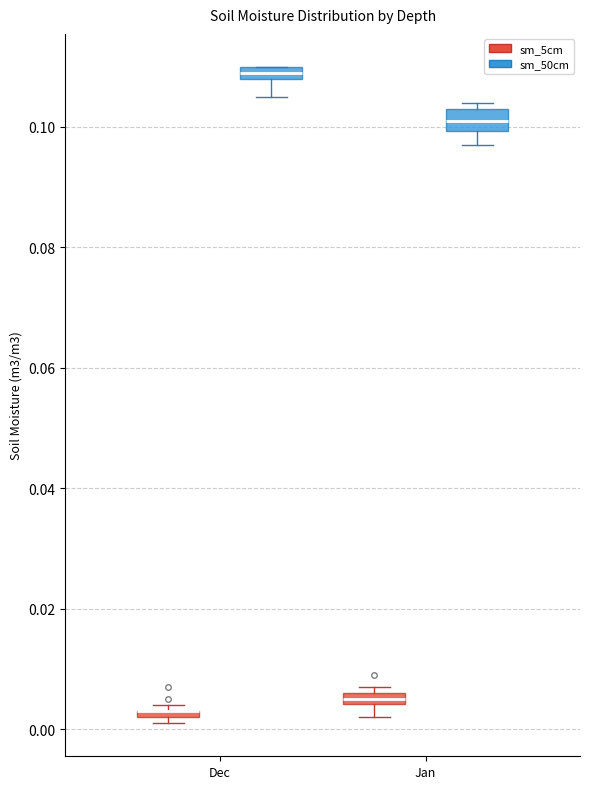

Where is the lower edge of the box for Jan (sm_5cm) on the y-axis? The values are not printed on the chart, so give them approximately, as read against the axis.

0.004